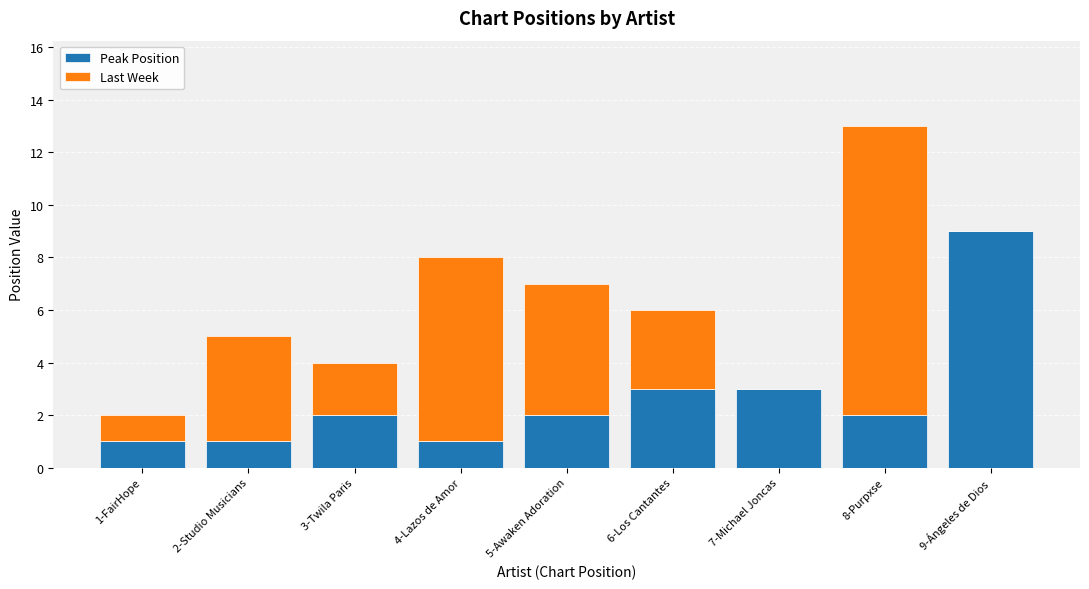

What is the highest value of the Peak Position series?

9